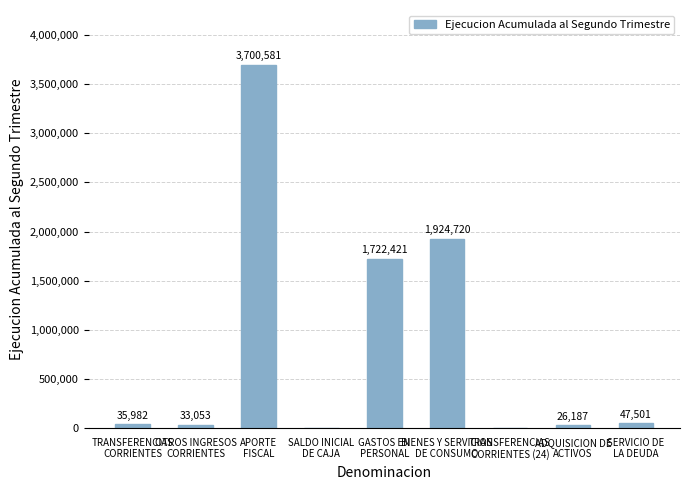

How many data points does each series have?

9